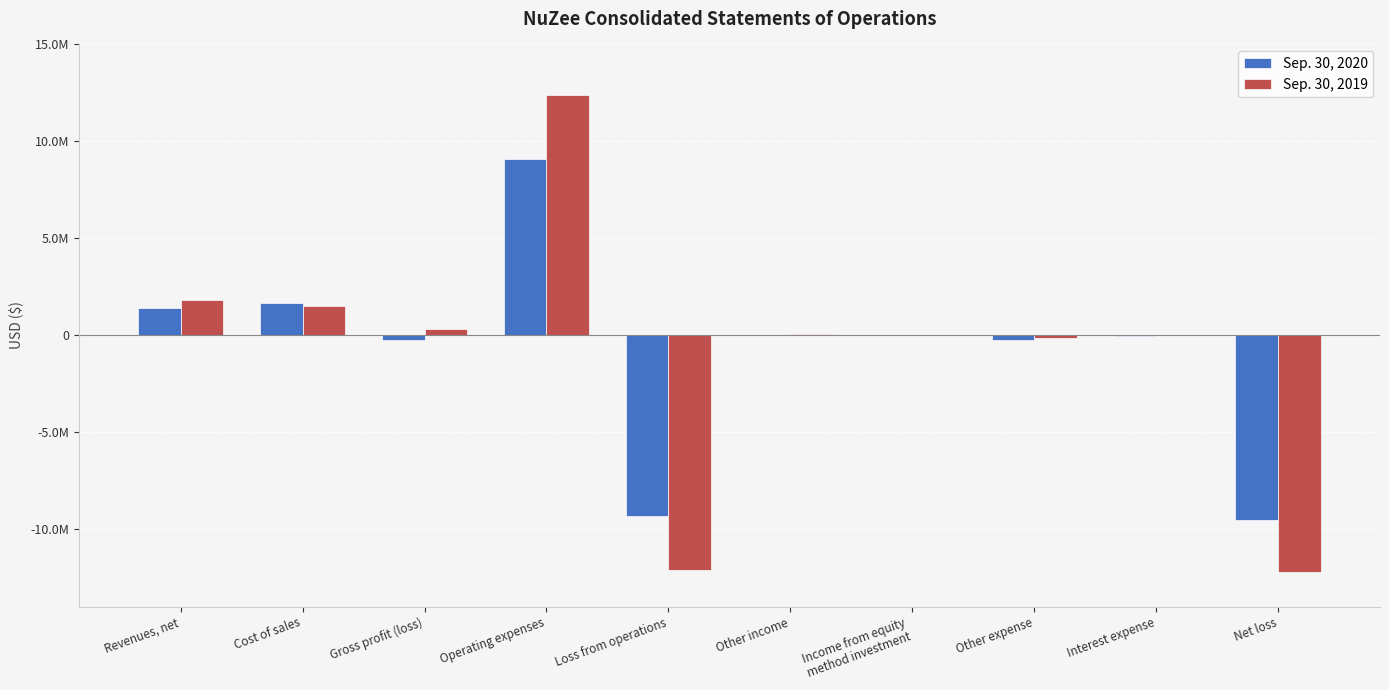

Is it true that Sep. 30, 2019 equals 39237 at Other income?

True